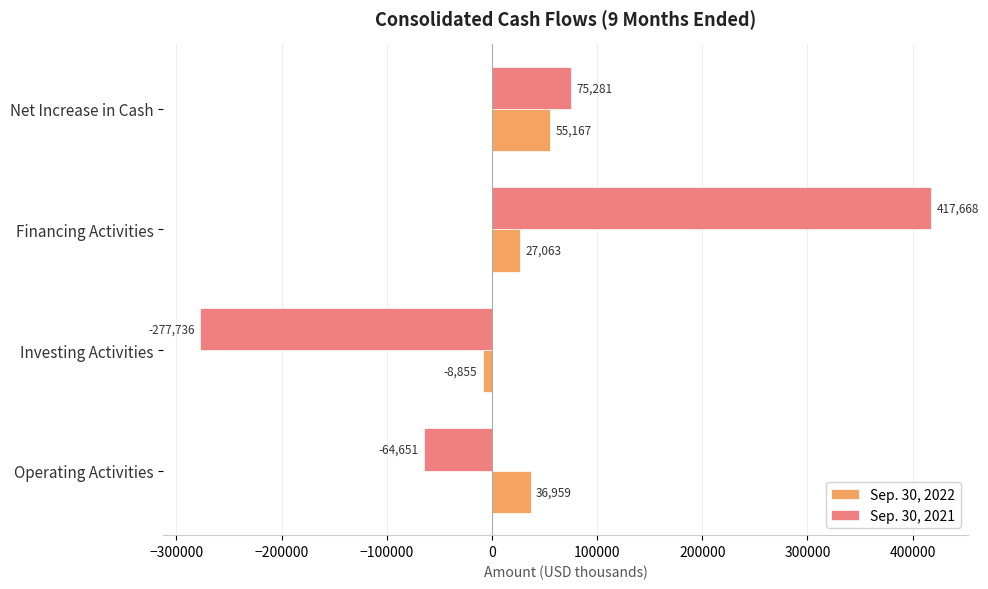

What are all the series names shown in the legend?

Sep. 30, 2022, Sep. 30, 2021